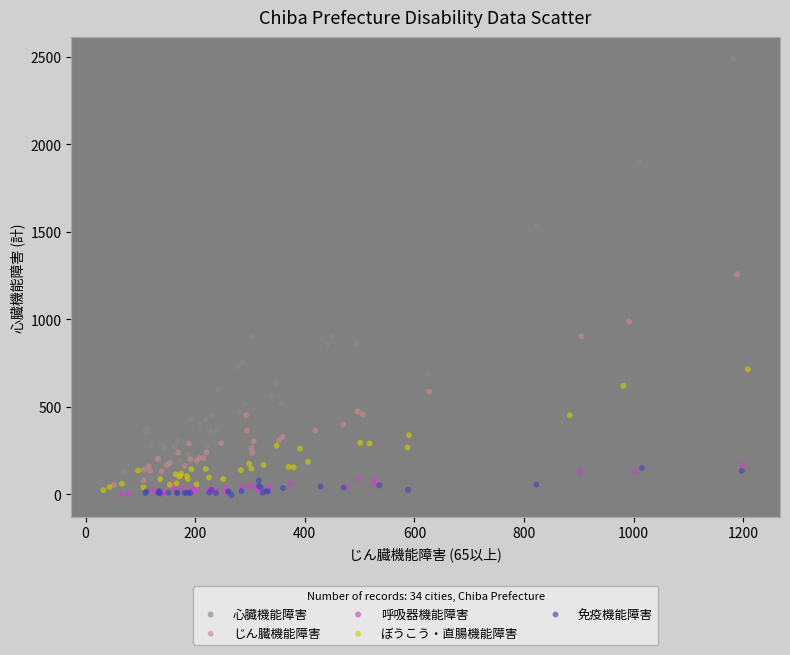

Which series contains the highest Y value?

心臓機能障害